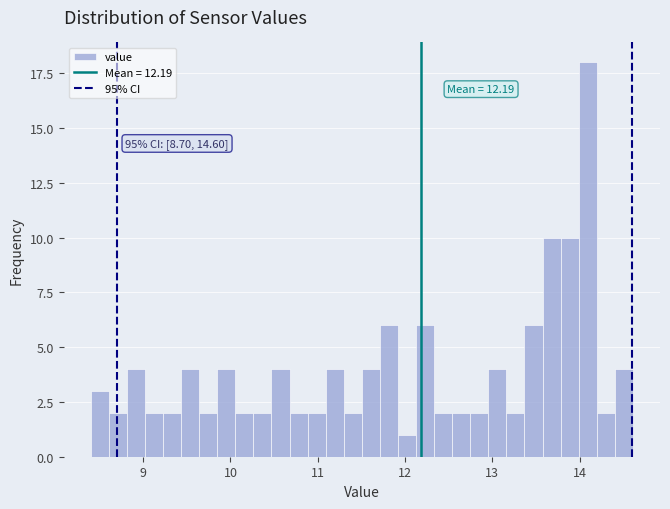

Around what value on the x-axis is the tallest bar? Give the approximate position of its centre, as read against the axis.

14.1